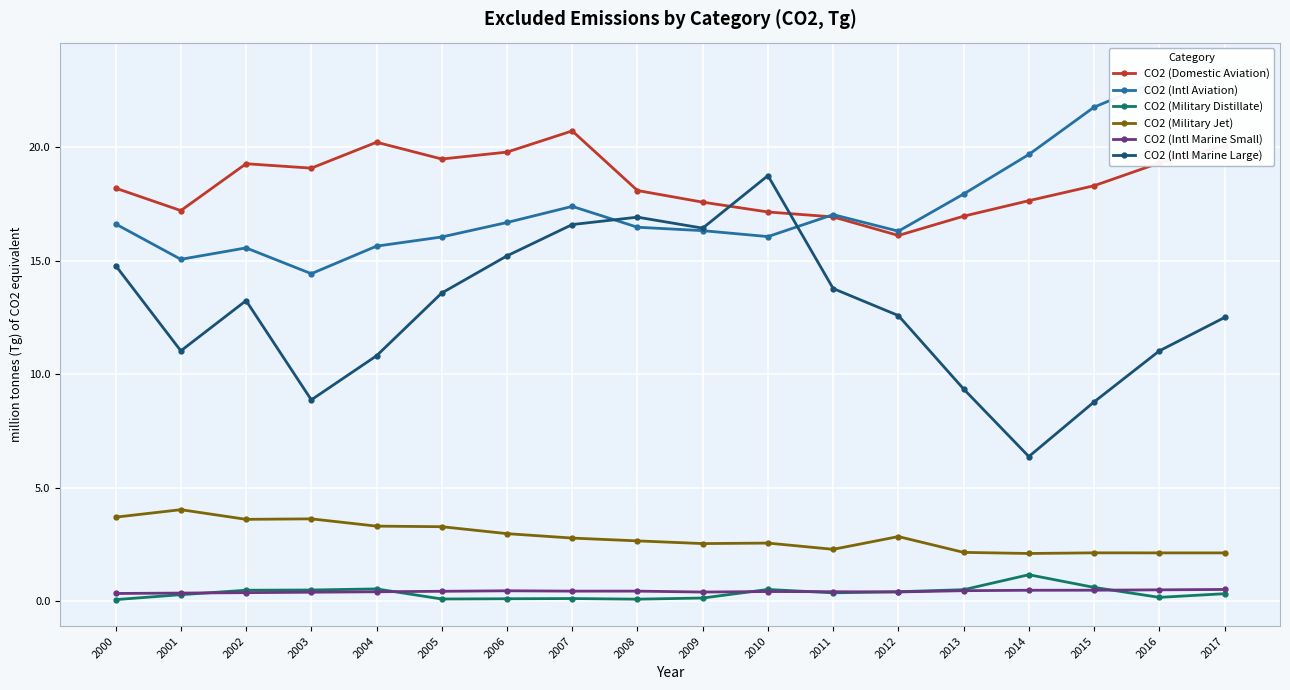

Which series has the largest total across all categories?

CO2 (Domestic Aviation)